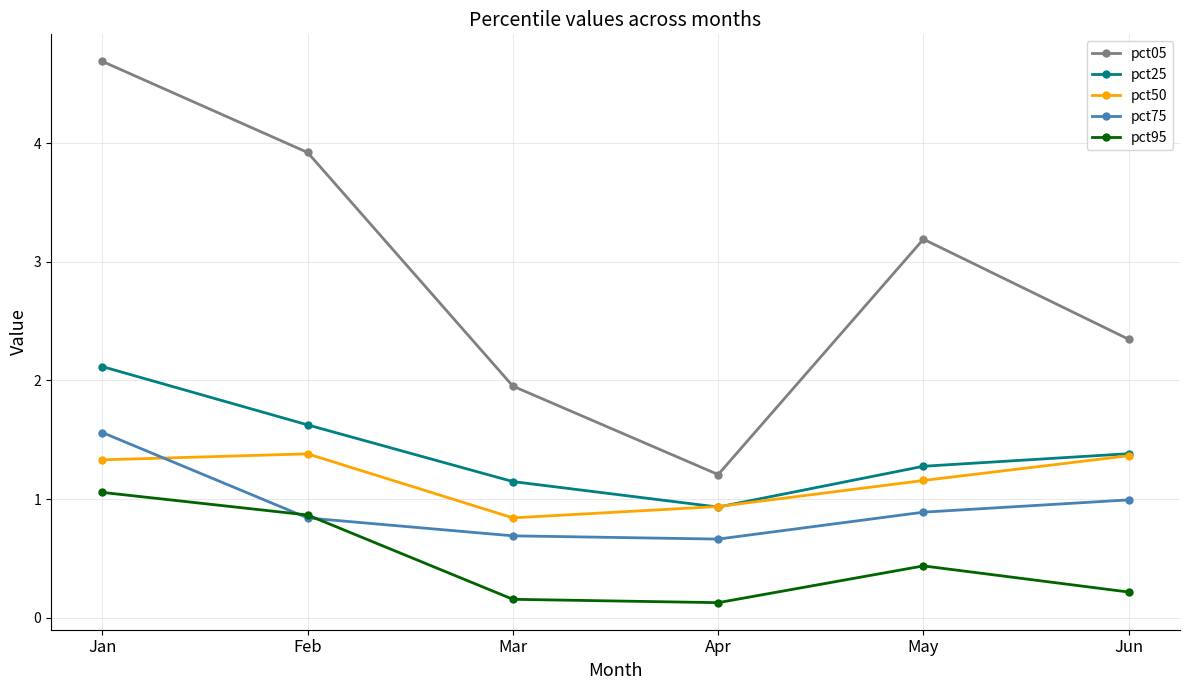

How many values in the pct05 series exceed 3?

3